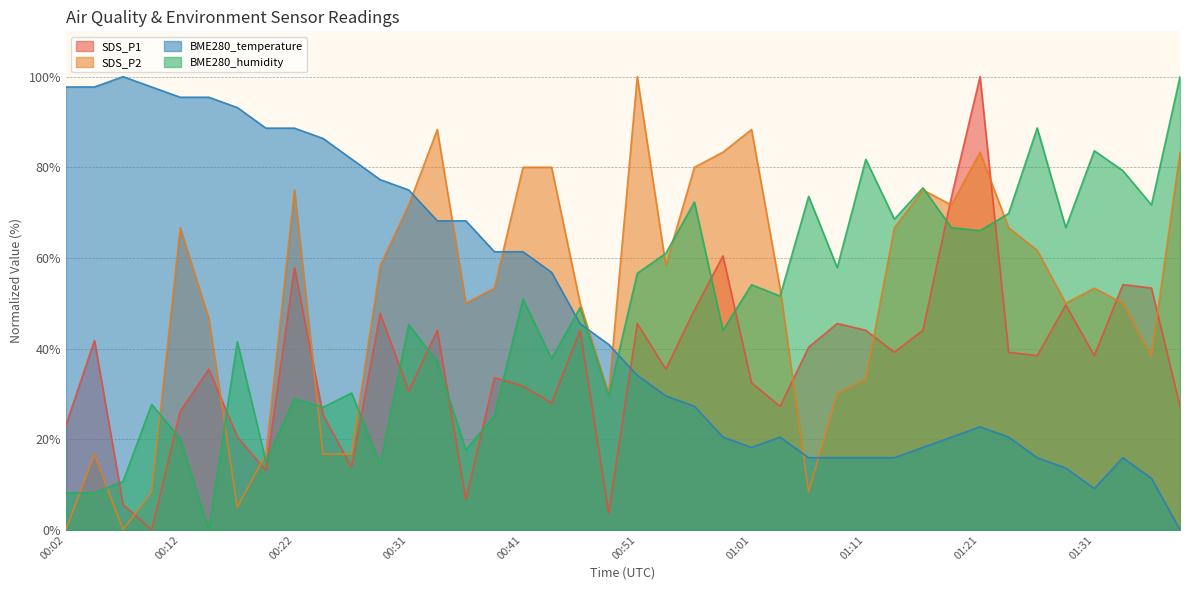

The BME280_humidity series shows 6.6 at 00:19. True or false?

False